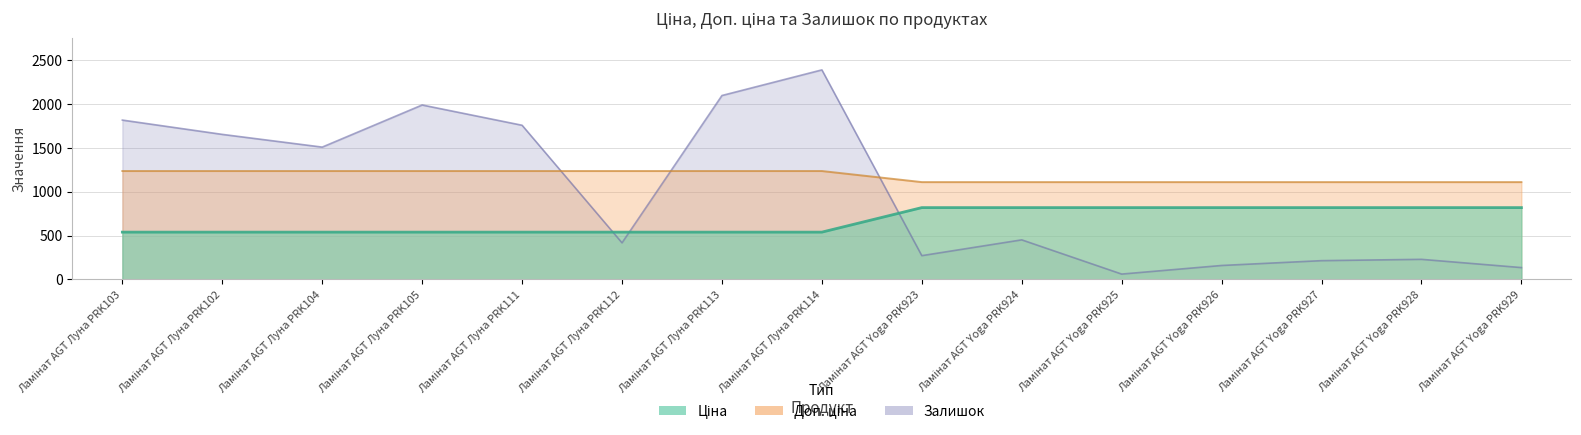

True or false: Залишок and Доп. ціна cross at least once.

True